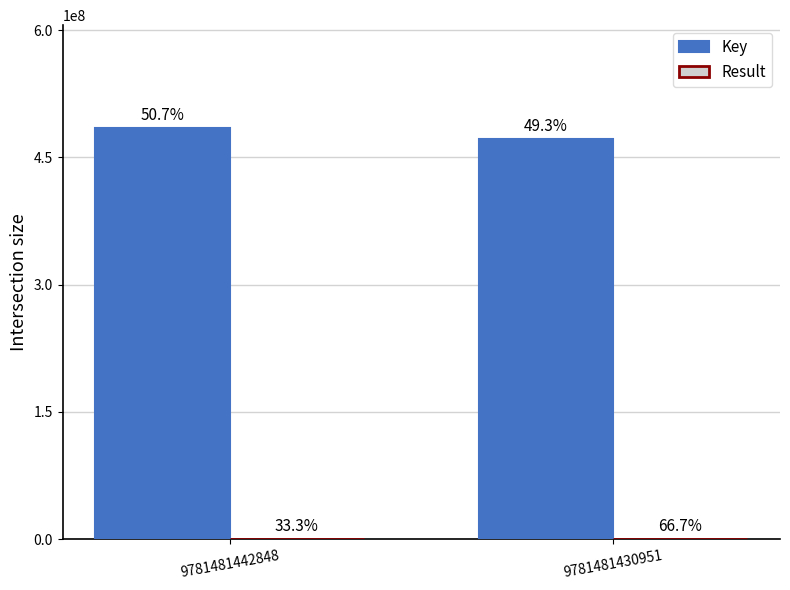

Does the chart contain stacked bars?

No